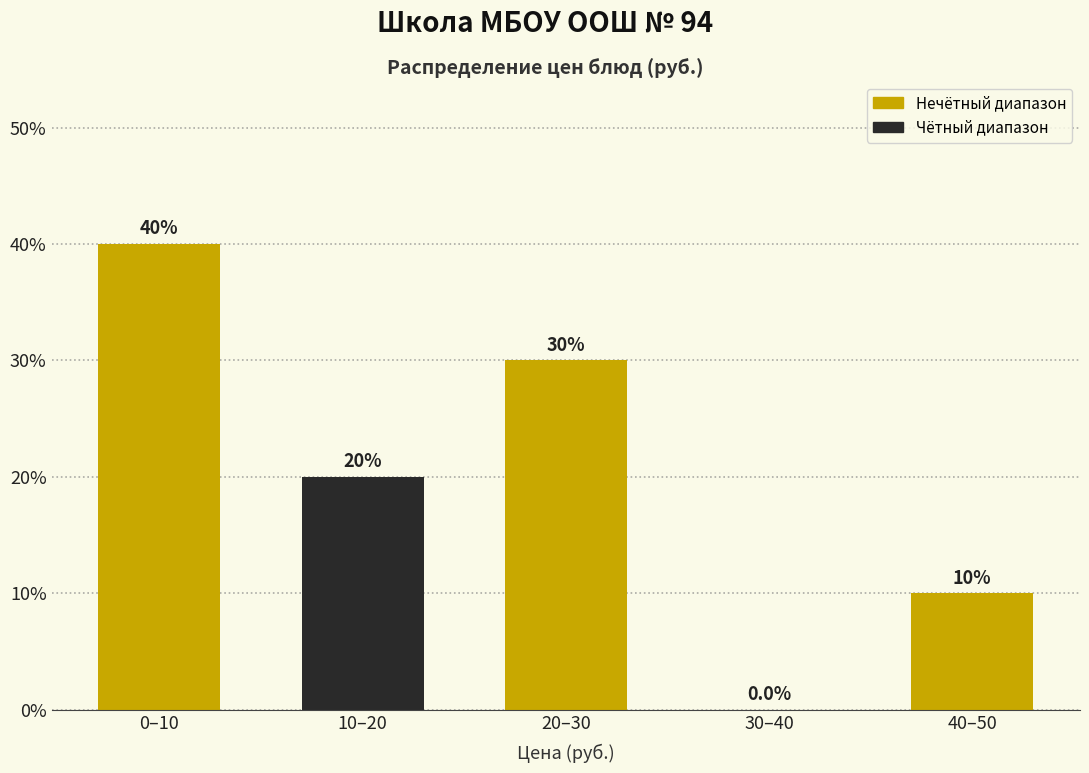

Reading left to right, extract all data points from this chart.

0–10=40	10–20=20	20–30=30	30–40=0	40–50=10